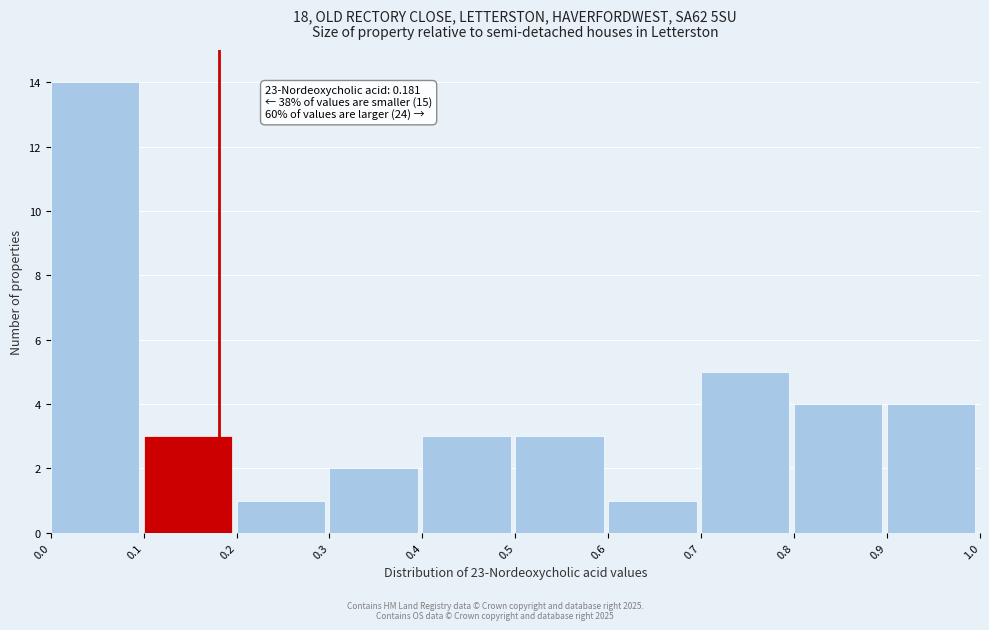

Which range on the x-axis has the tallest bar?

0.0 to 0.1